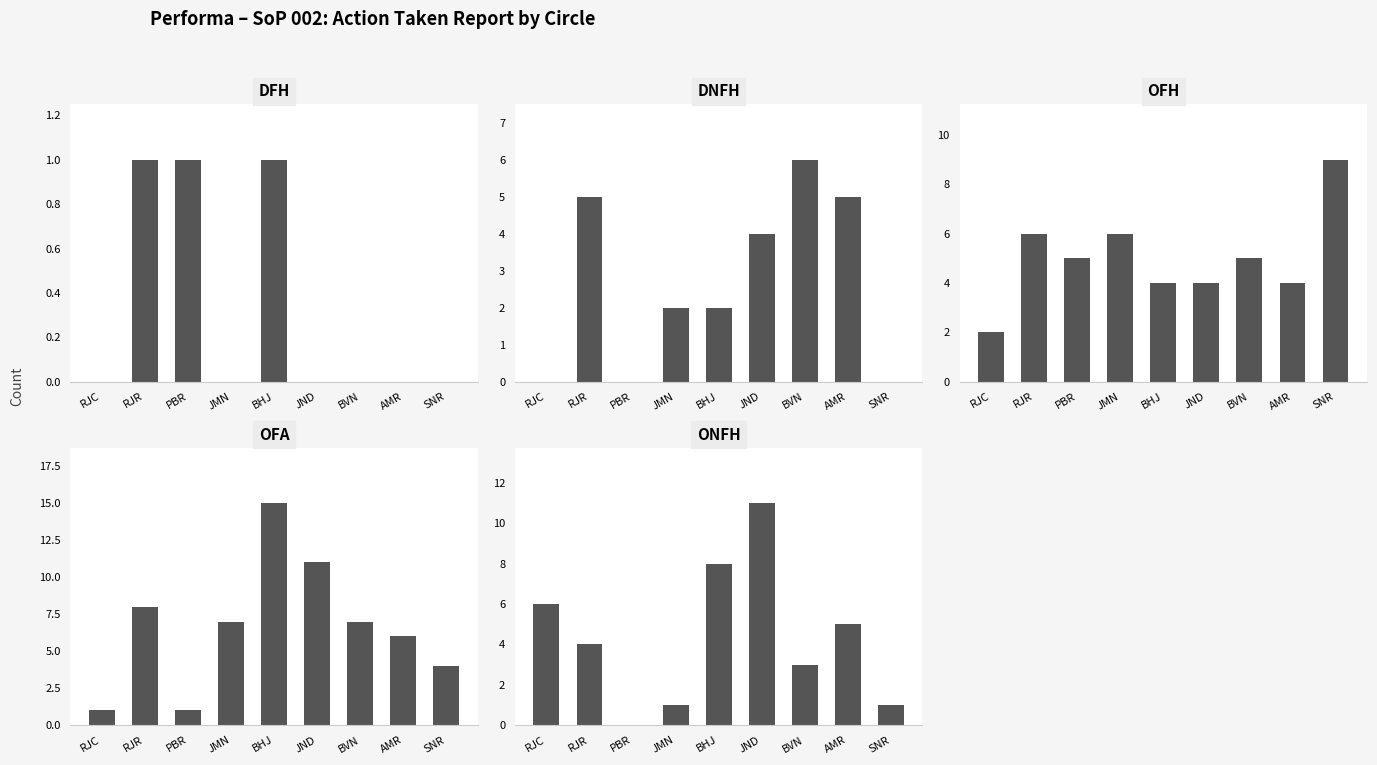

What is the label of the 5th bar from the left?

BHJ